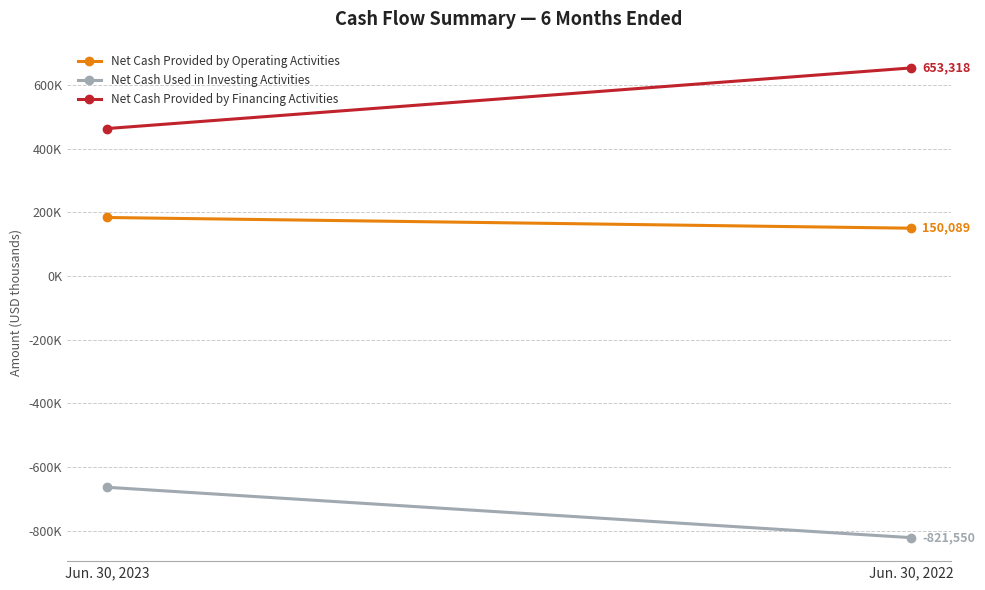

What are all the series names shown in the legend?

Net Cash Provided by Operating Activities, Net Cash Used in Investing Activities, Net Cash Provided by Financing Activities